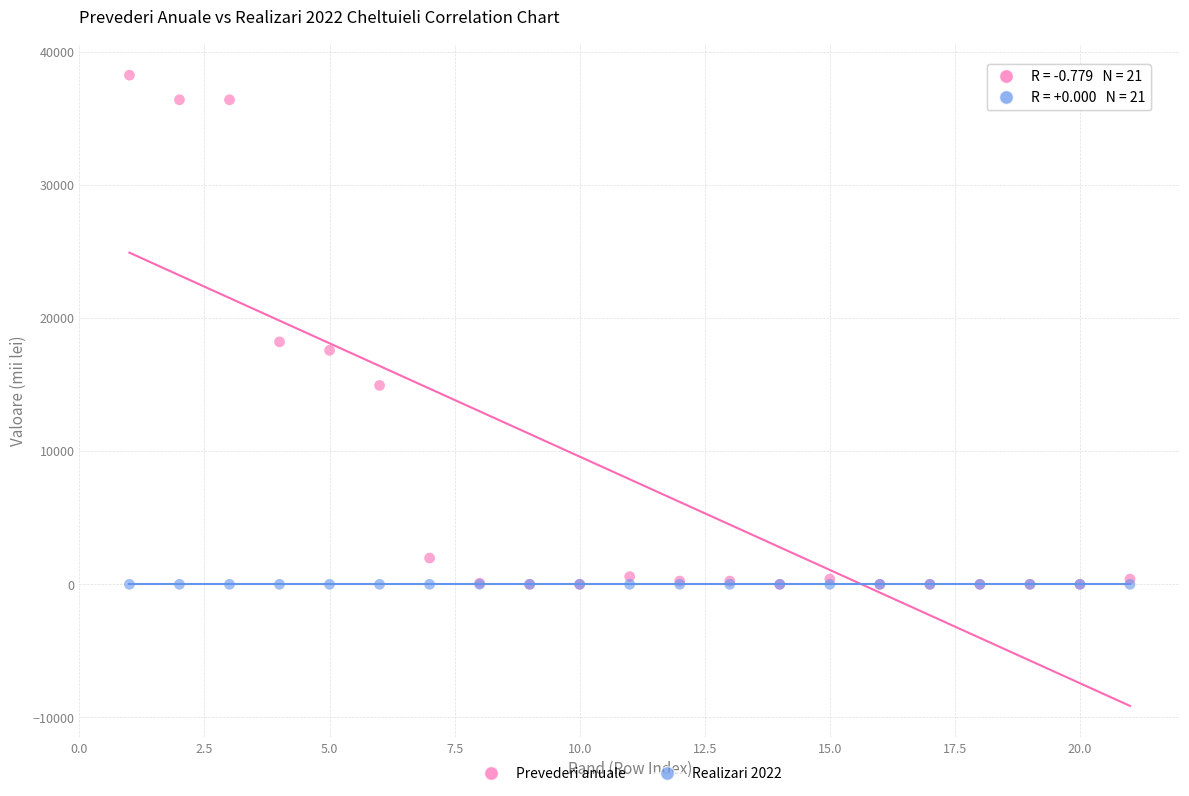

Across all series, what Y value is closest to 19119?

18209.0